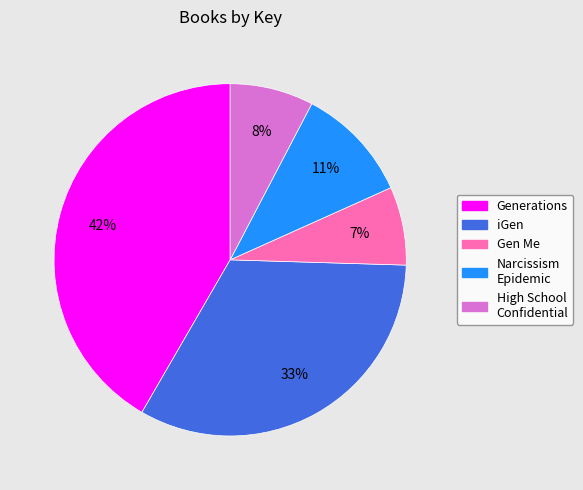

How many slices are in this pie chart?

5